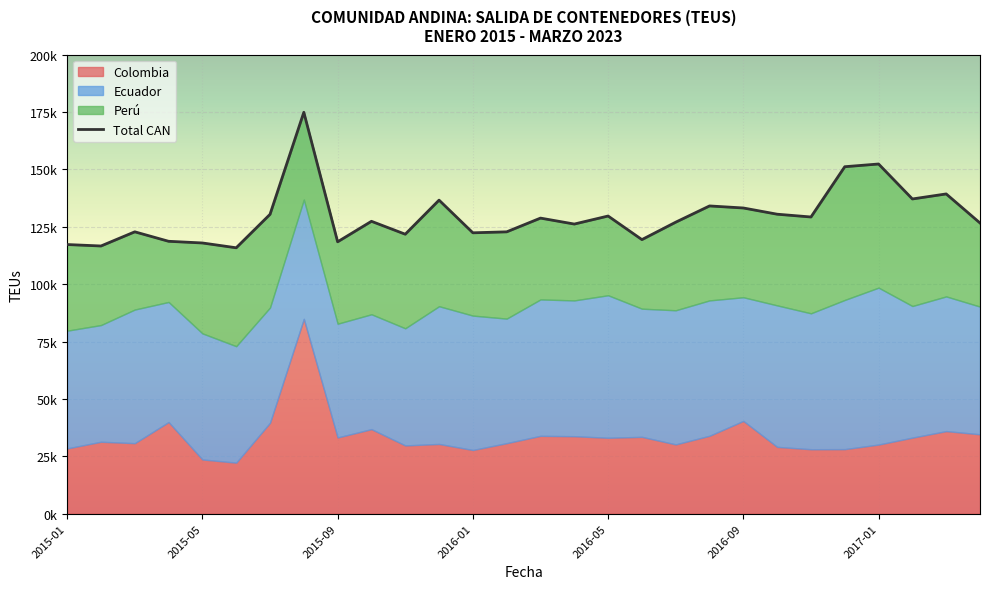

Between 2016-05 and 2016-12, which series saw the biggest shift?

Peru